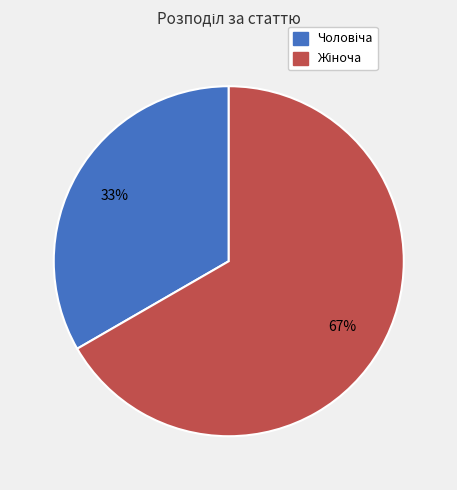

To the nearest percent, what is the average slice percentage?

50%